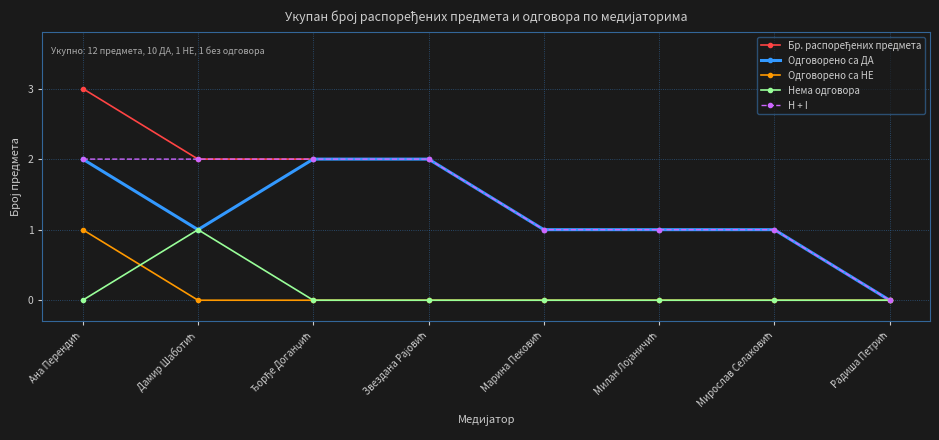

What is the maximum value shown in the chart?

3